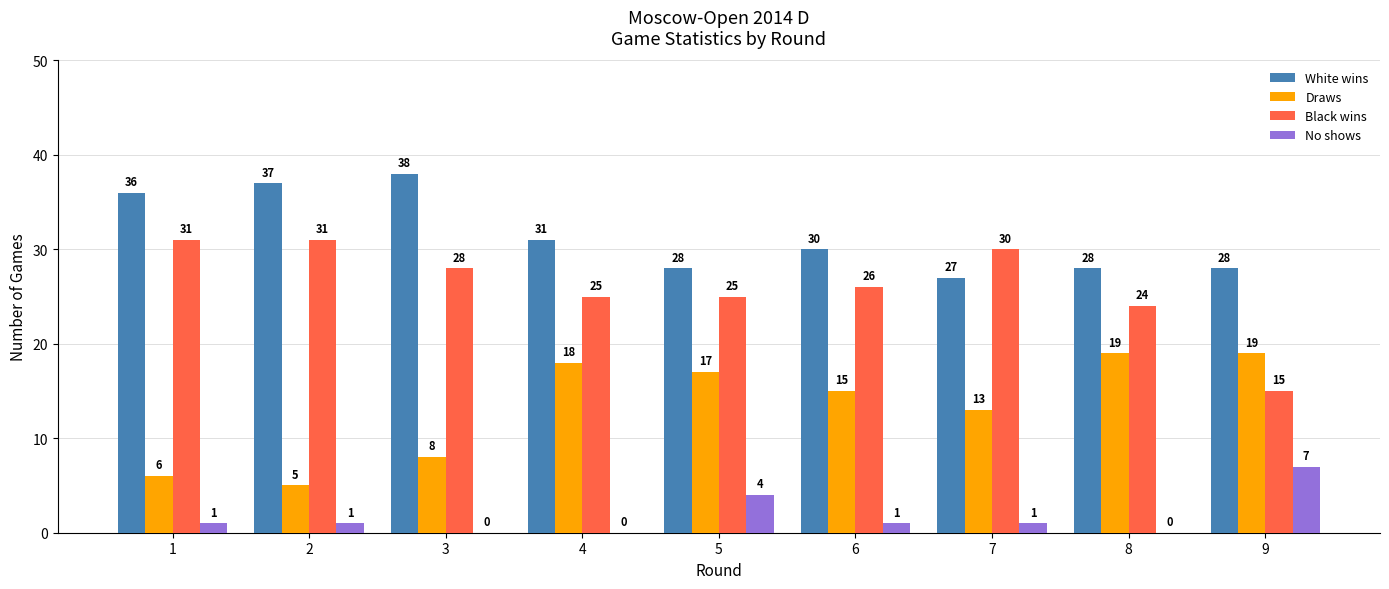

True or false: Black wins has a value of 24 at 8.

True